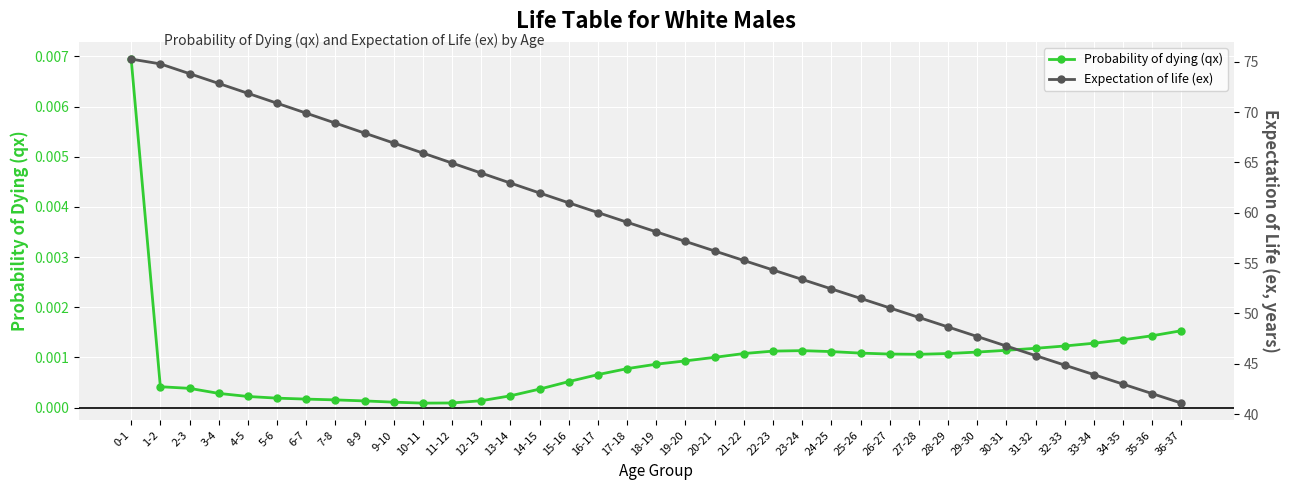

True or false: Probability of dying (qx) and Expectation of life (ex) intersect in this chart.

False